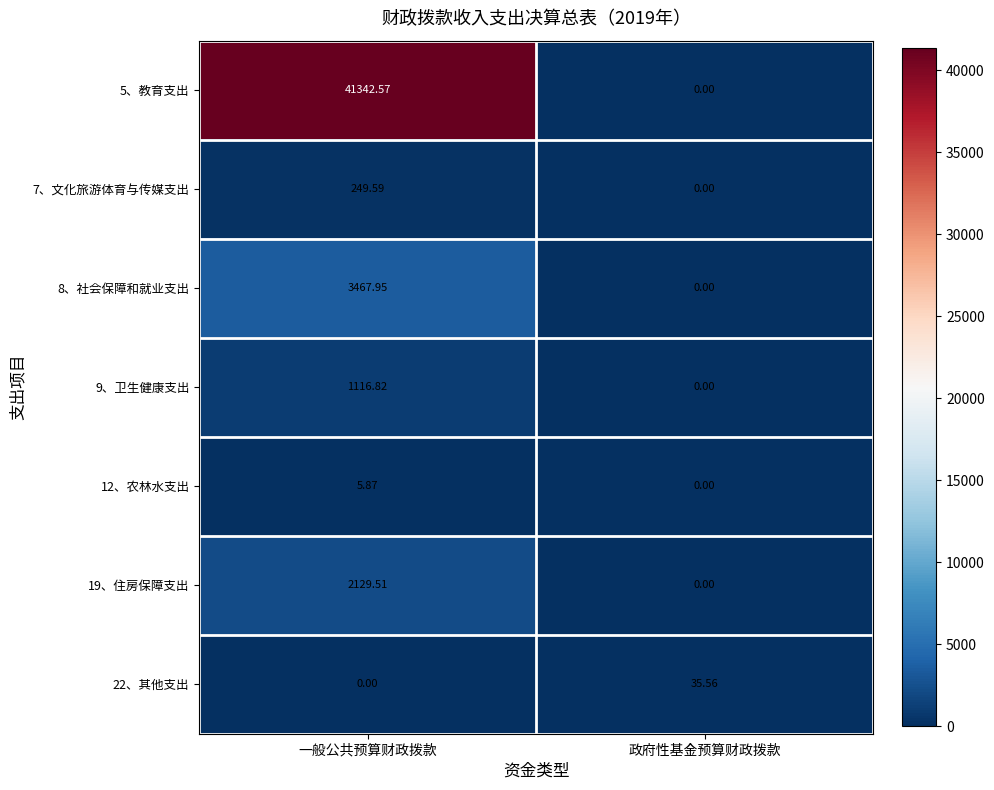

Which series has the largest total across all categories?

5、教育支出